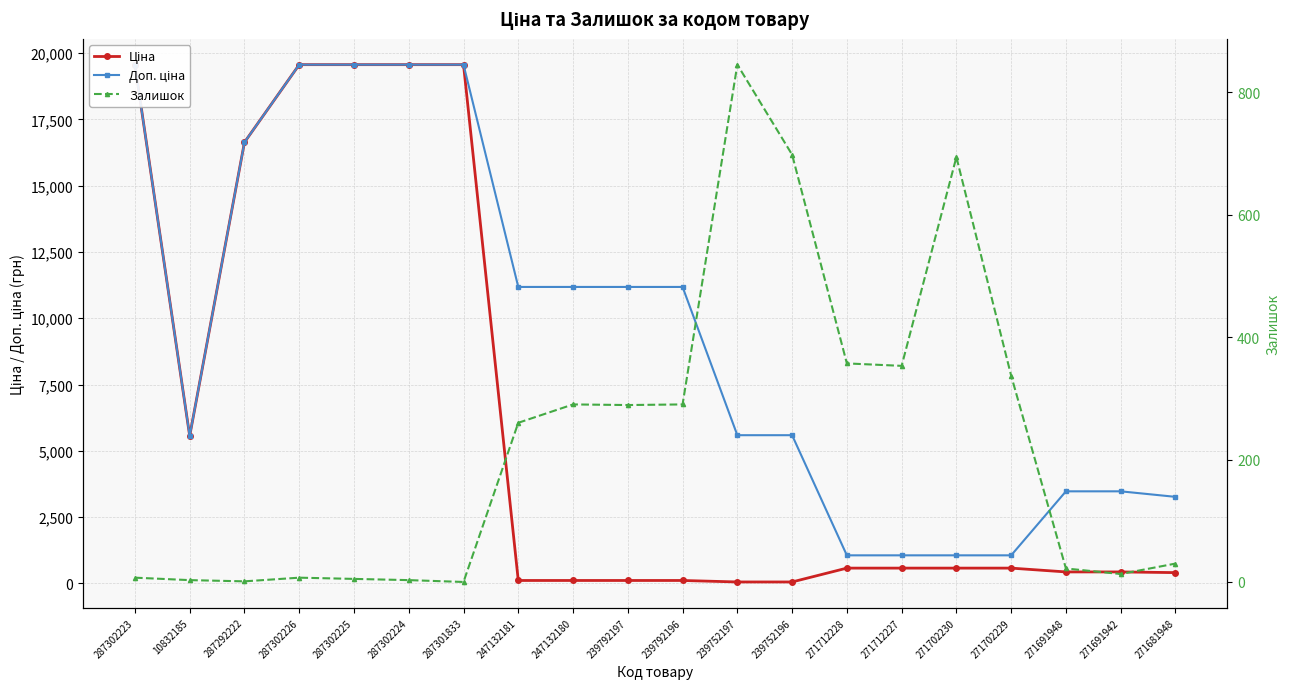

In Доп. ціна, how many points are lower than both neighbors (excluding endpoints)?

1